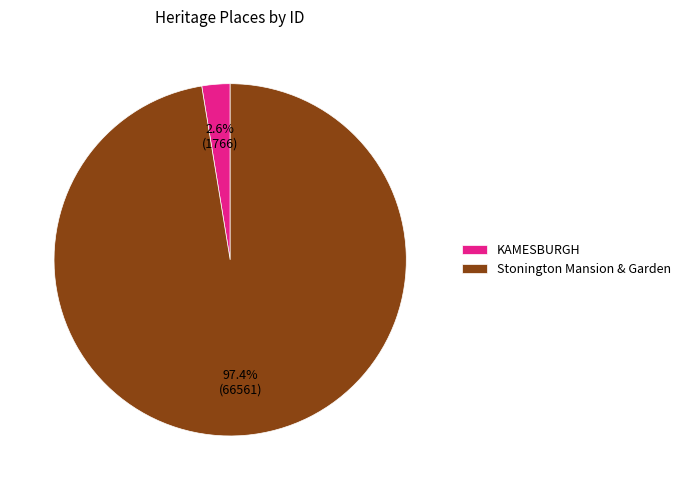

True or false: Stonington Mansion & Garden accounts for 97% of the total.

True